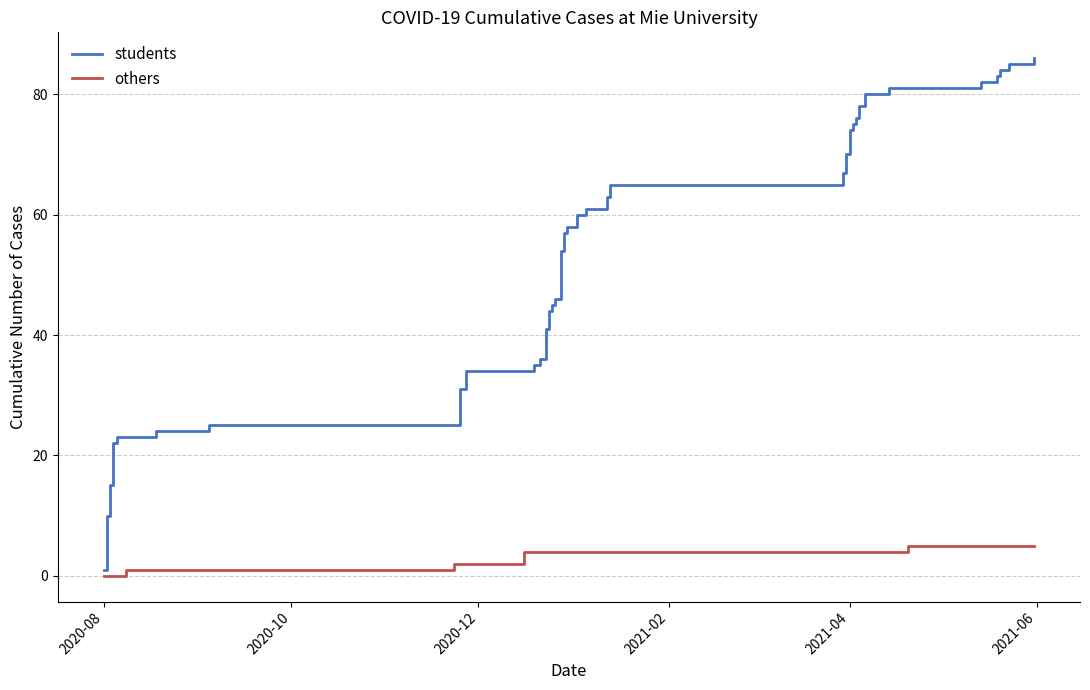

What is the value of the students point at the 40th from the left?

86